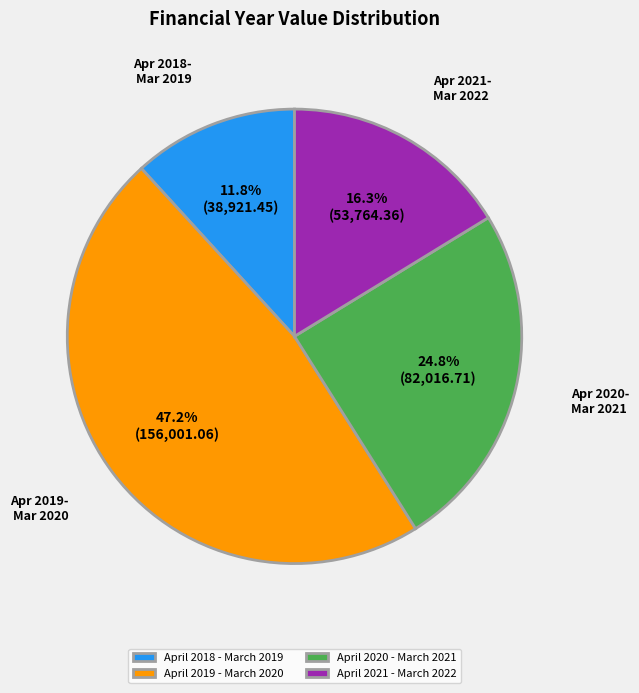

What is the ratio of the value at April 2019 - March 2020 to the value at April 2021 - March 2022?

2.9